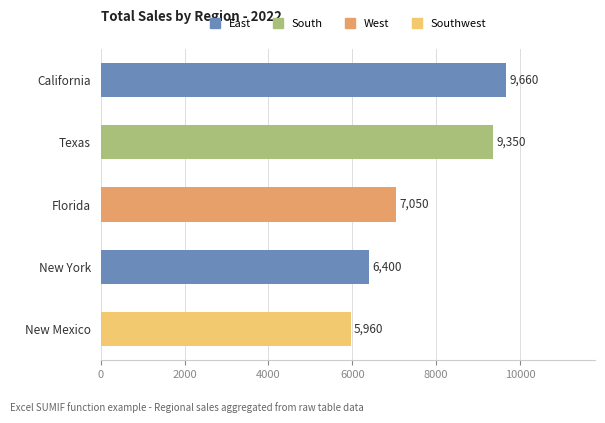

Where is the data nearest to the value 7810?

Florida